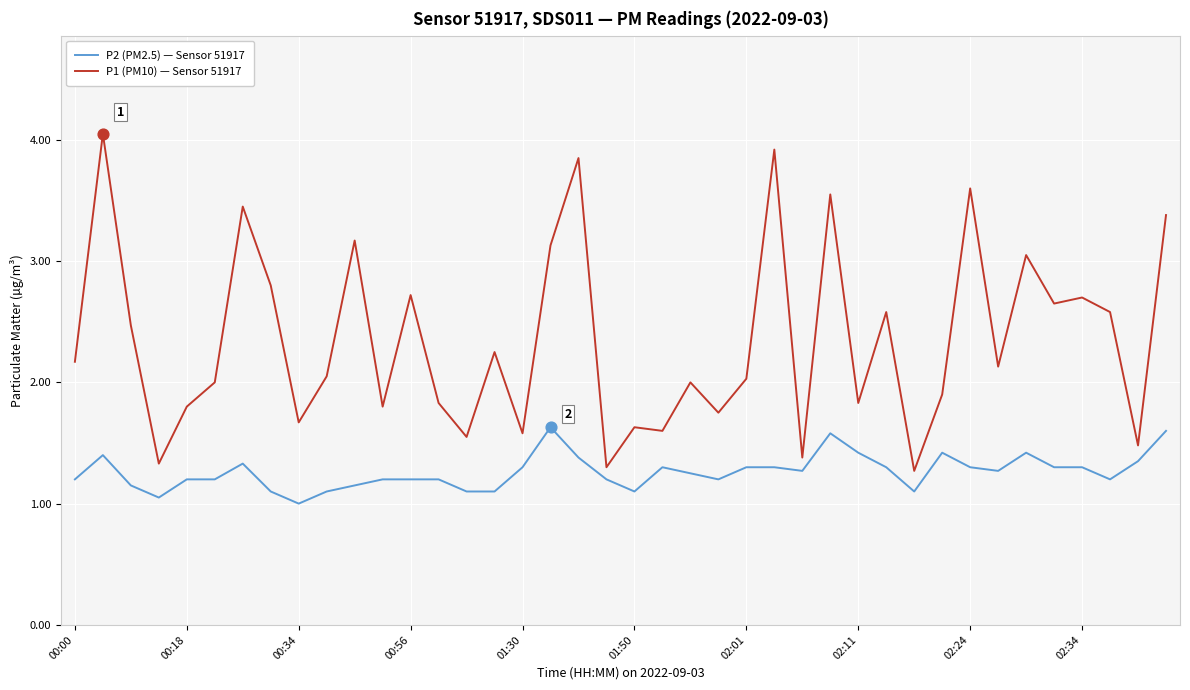

List the series in order of their overall mean, lowest first.

P2 (PM2.5) — Sensor 51917, P1 (PM10) — Sensor 51917